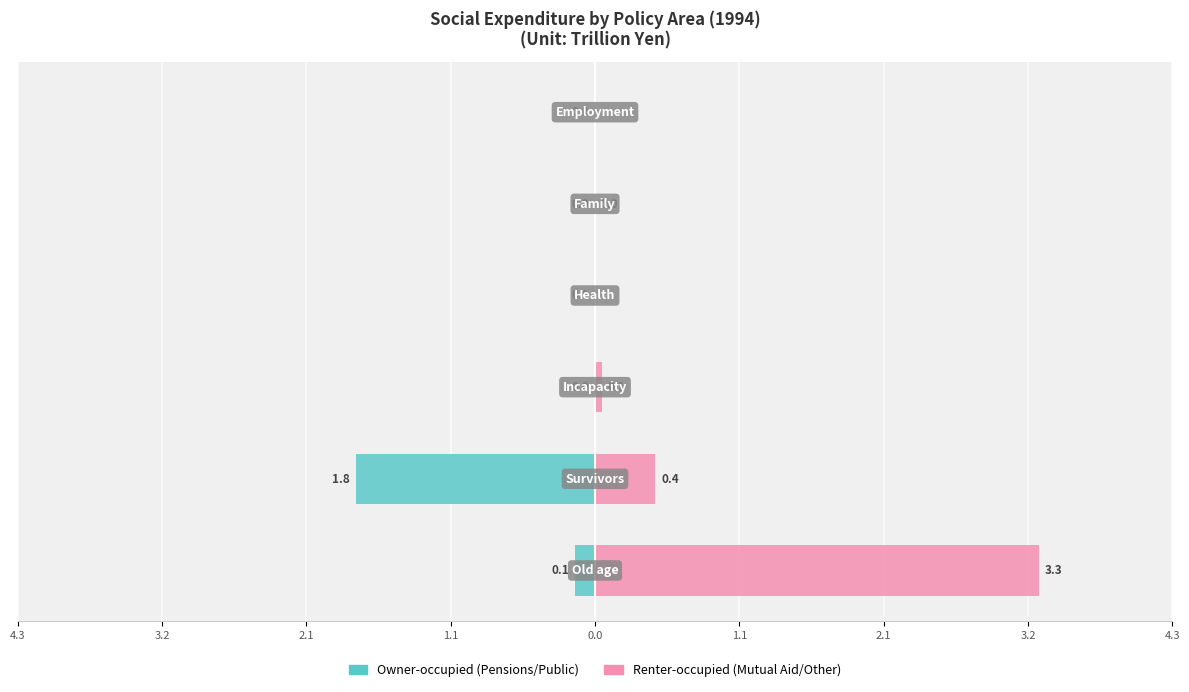

Rank the series by their average value, from highest to lowest.

Renter-occupied, Owner-occupied